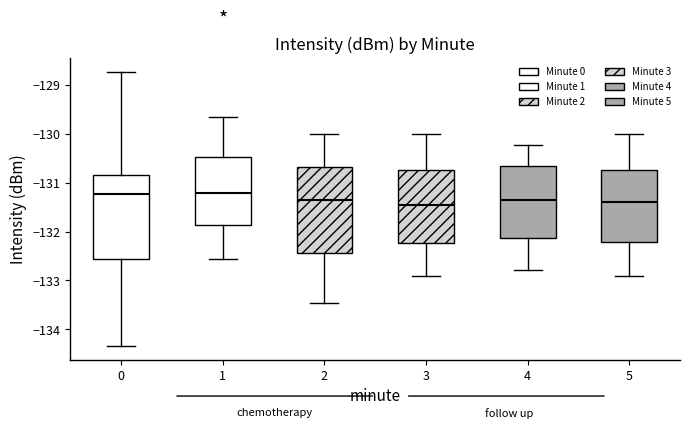

Reading left to right, read every box against the y-axis: the position of its median line, the range the box covers, and the ends of its whiskers. The values are not printed on the chart, so give them approximately, as read against the axis.

0: median -131.2, box -132.6 to -130.8, whiskers -134.3 to -128.7
1: median -131.2, box -131.9 to -130.5, whiskers -132.6 to -129.7
2: median -131.3, box -132.4 to -130.7, whiskers -133.5 to -130.0
3: median -131.5, box -132.2 to -130.7, whiskers -132.9 to -130.0
4: median -131.3, box -132.1 to -130.7, whiskers -132.8 to -130.2
5: median -131.4, box -132.2 to -130.7, whiskers -132.9 to -130.0